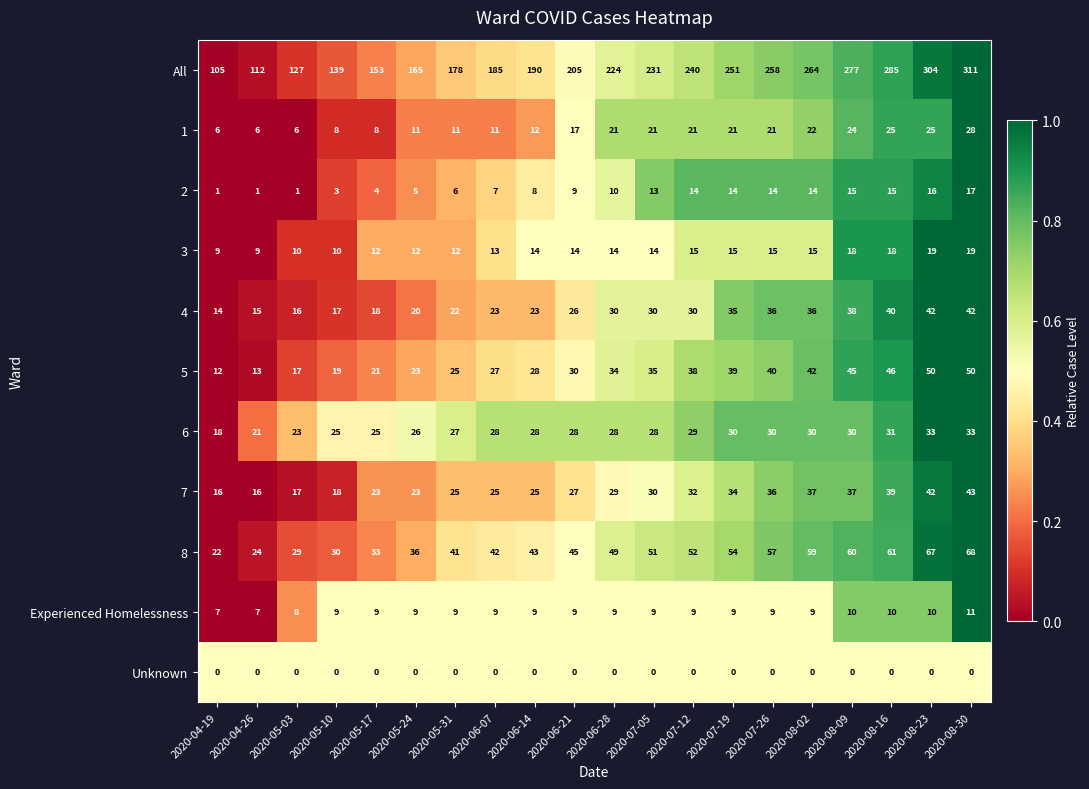

Which series has the widest spread of values?

All